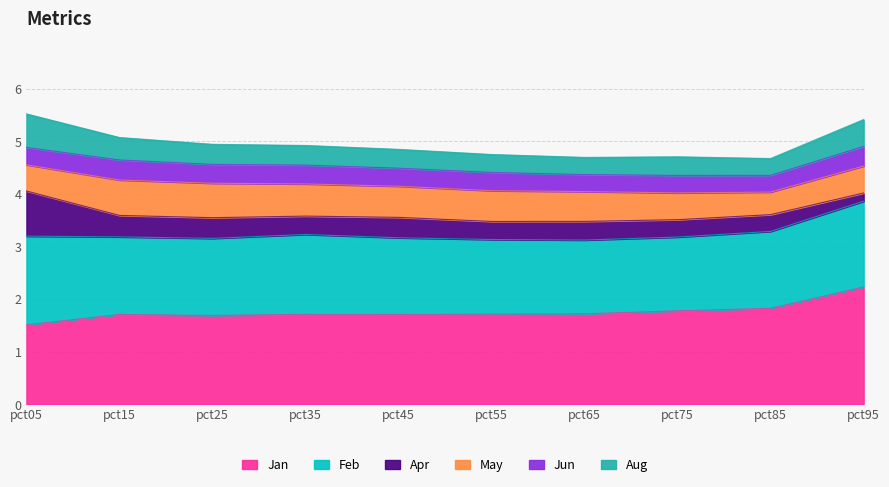

True or false: Feb and Apr cross at least once.

False